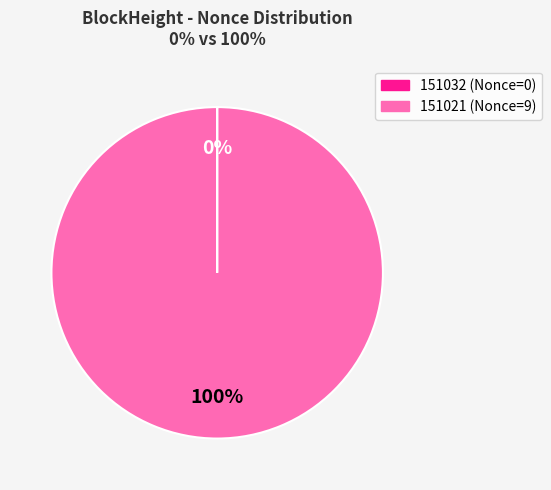

To the nearest percent, what is the average slice percentage?

50%